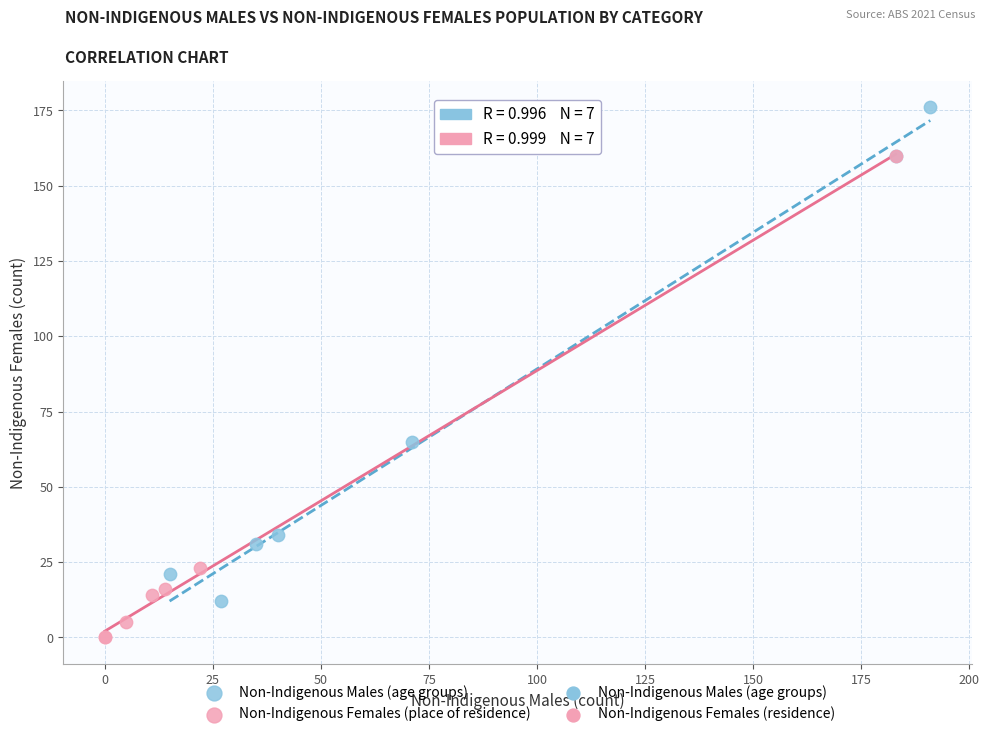

Which series reaches the minimum Y coordinate?

Non-Indigenous Females (place of residence)